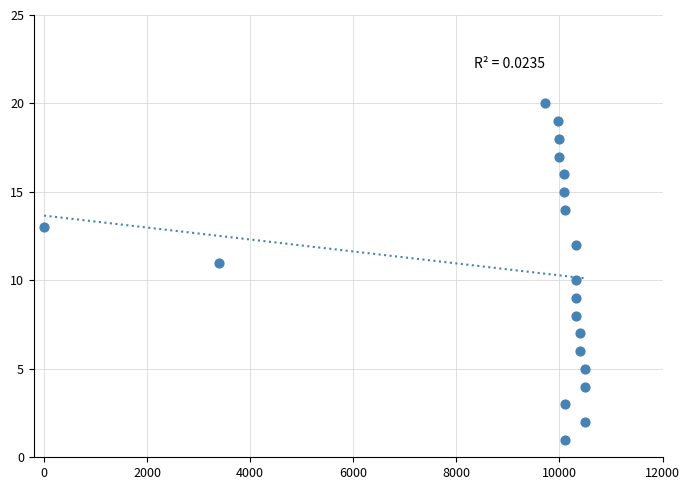

What is the range of Y values (max minus min)?

19